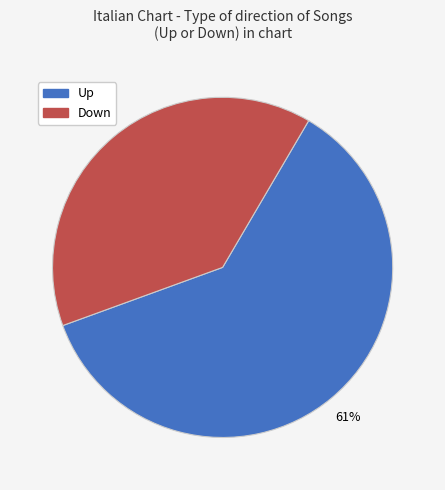

Which slice is the largest?

Up